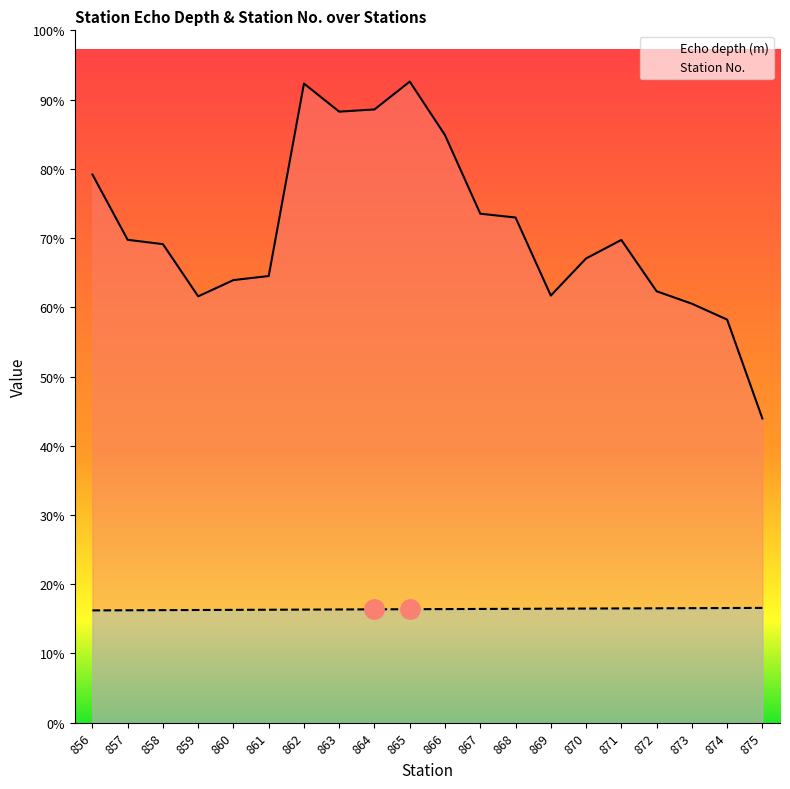

Reading right to left, what are all the values shown in this chart?

Echo depth (m): 2319	3073	3194	3289	3680	3539	3256	3851	3880	4479	4887	4675	4658	4872	3405	3374	3250	3648	3681	4179
Station No.: 875	874	873	872	871	870	869	868	867	866	865	864	863	862	861	860	859	858	857	856